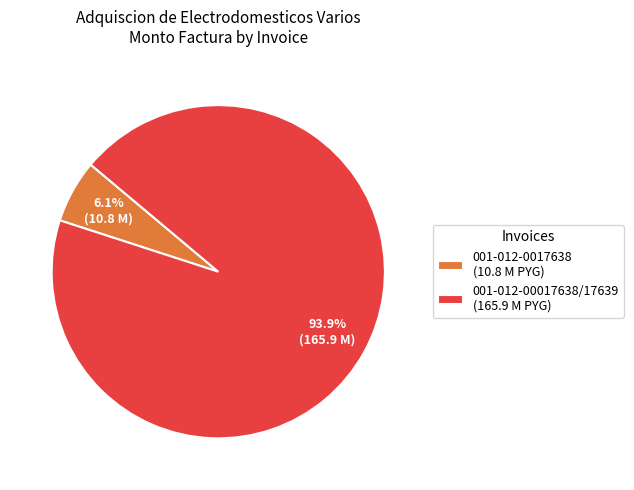

Which category has the biggest portion of the pie?

001-012-00017638/17639